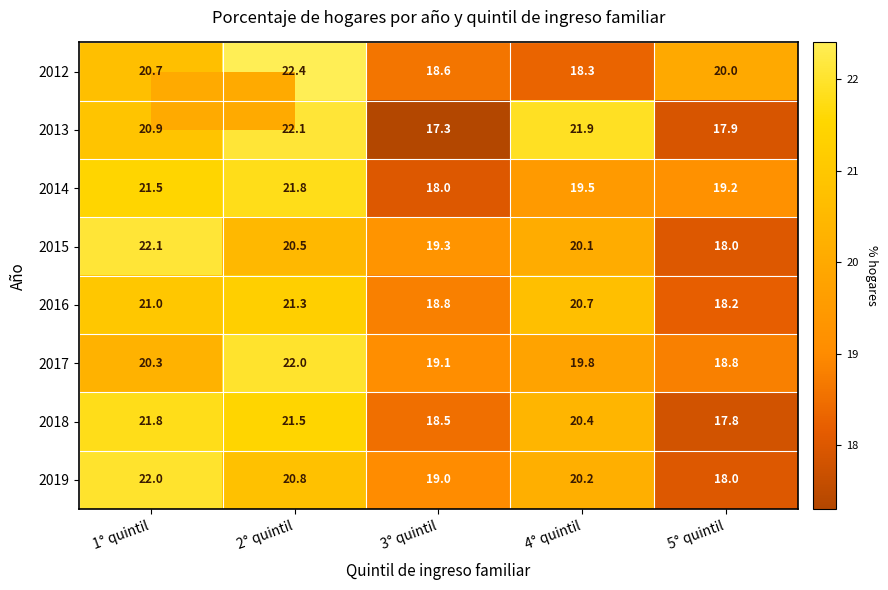

True or false: 2017 has a value of 25.6 at 3° quintil.

False